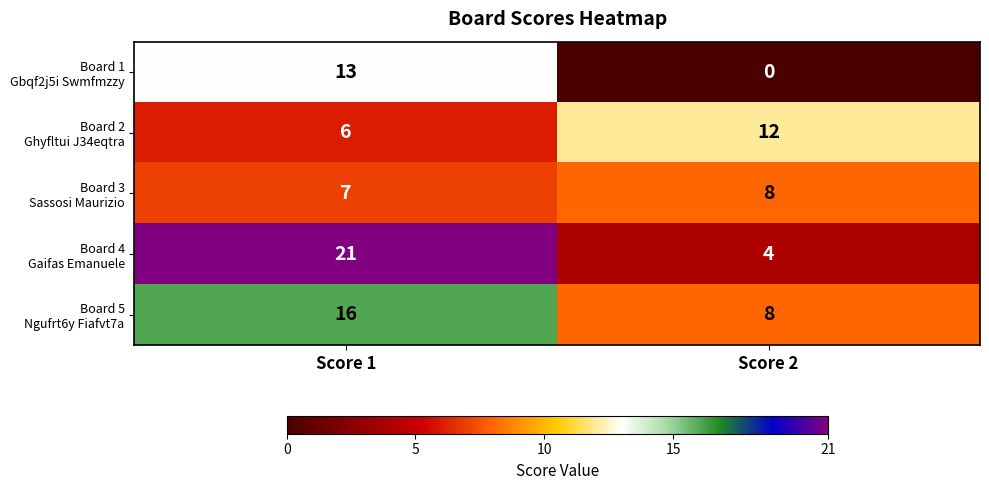

At which category is the sum across all series the highest?

Score 1